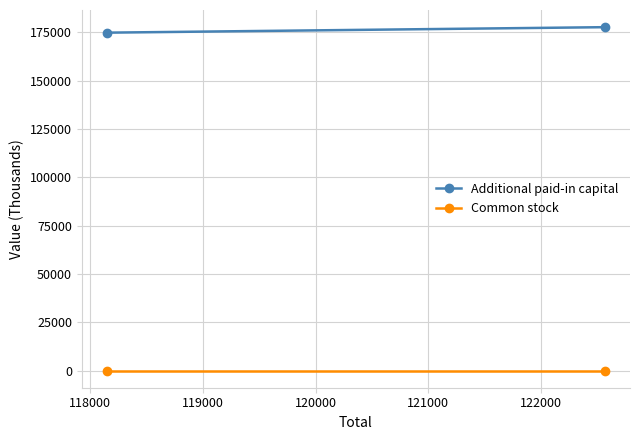

Reading left to right, list all the values displayed in this chart.

Additional paid-in capital: 174824	177668
Common stock: 19	19